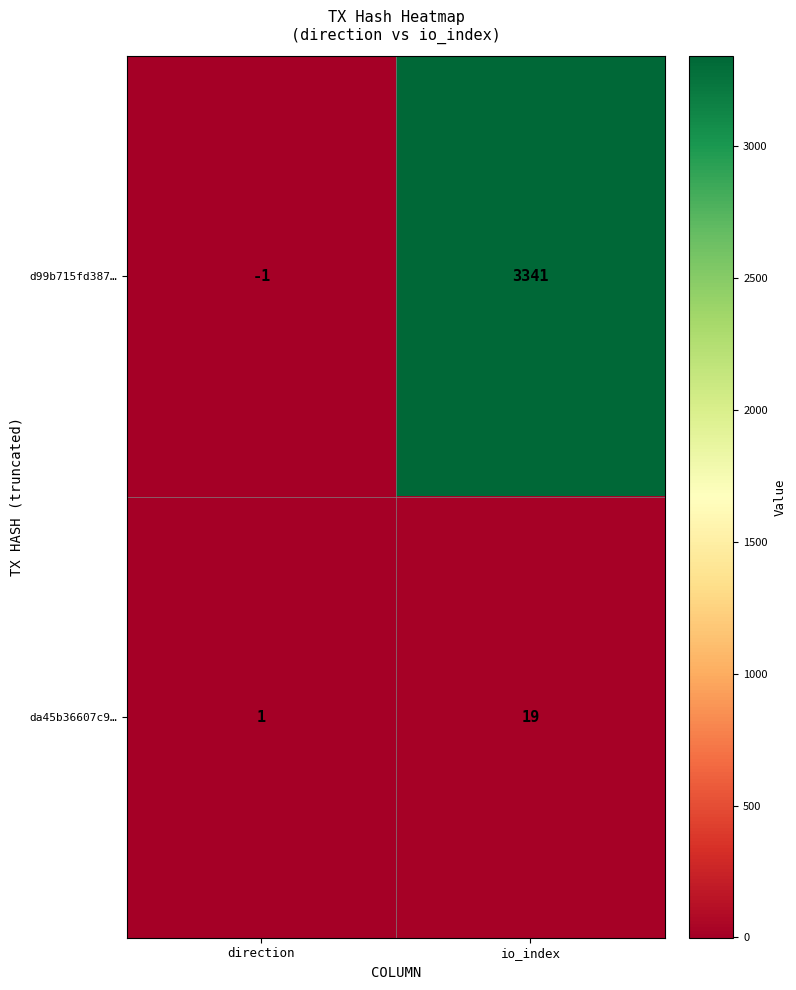

True or false: da45b36607c9… has a value of 1 at direction.

True